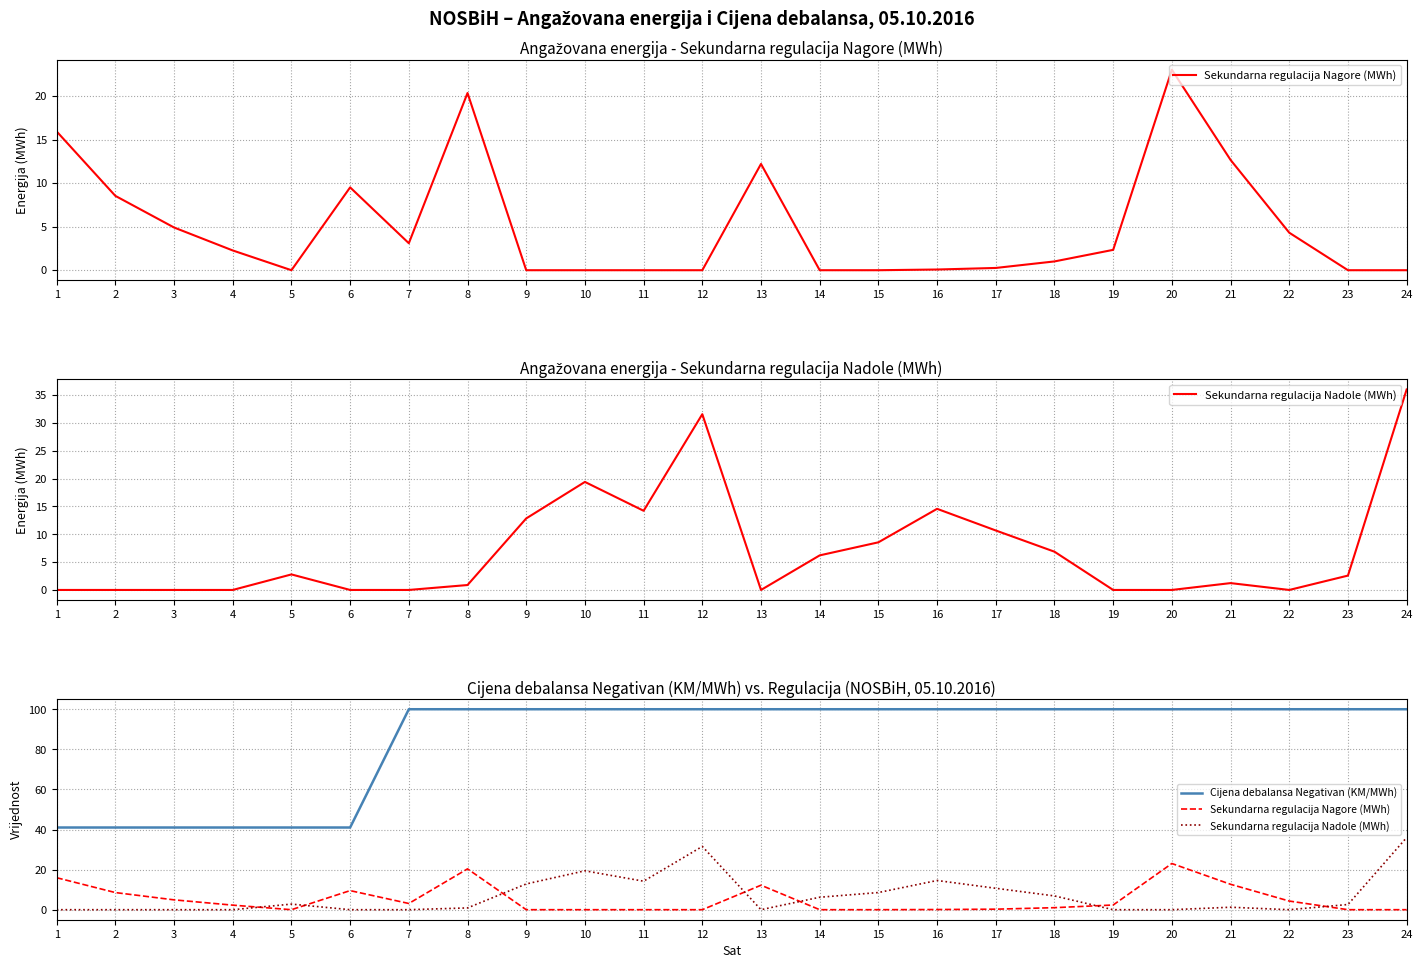

Between which two adjacent categories do Sekundarna regulacija Nagore (MWh) and Sekundarna regulacija Nadole (MWh) first intersect?

4 and 5